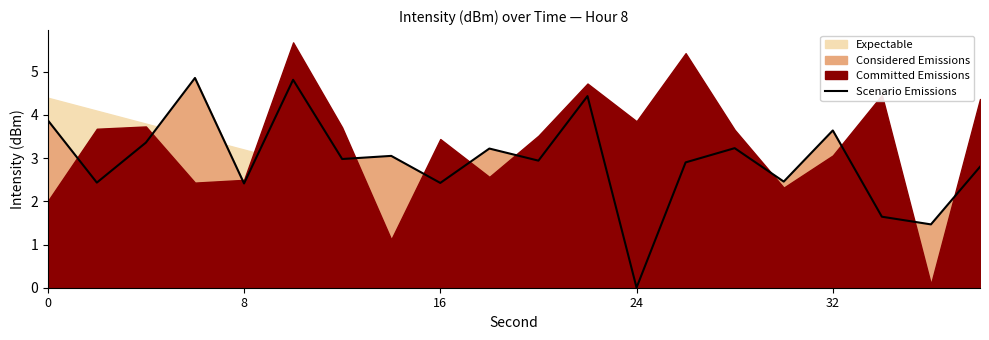

What is the change in value from 16 to 8?

-0.9